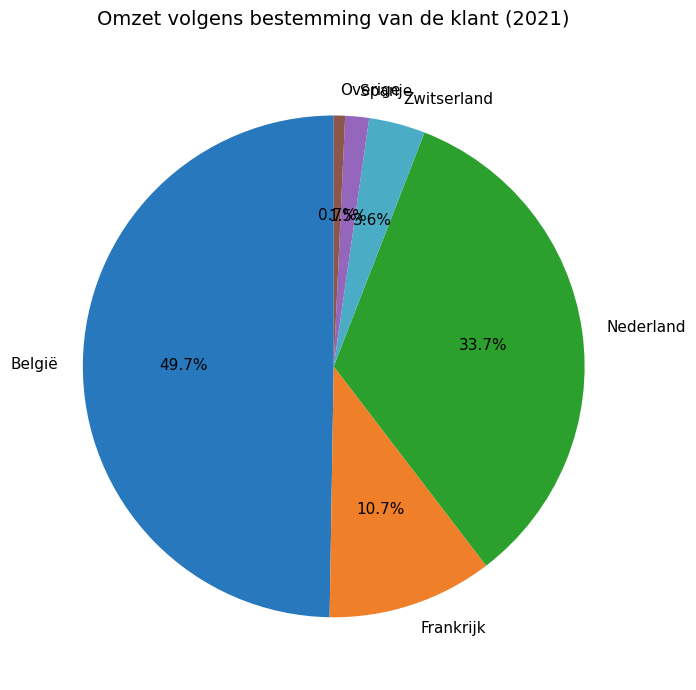

Is it true that Zwitserland is 10% of the pie?

False